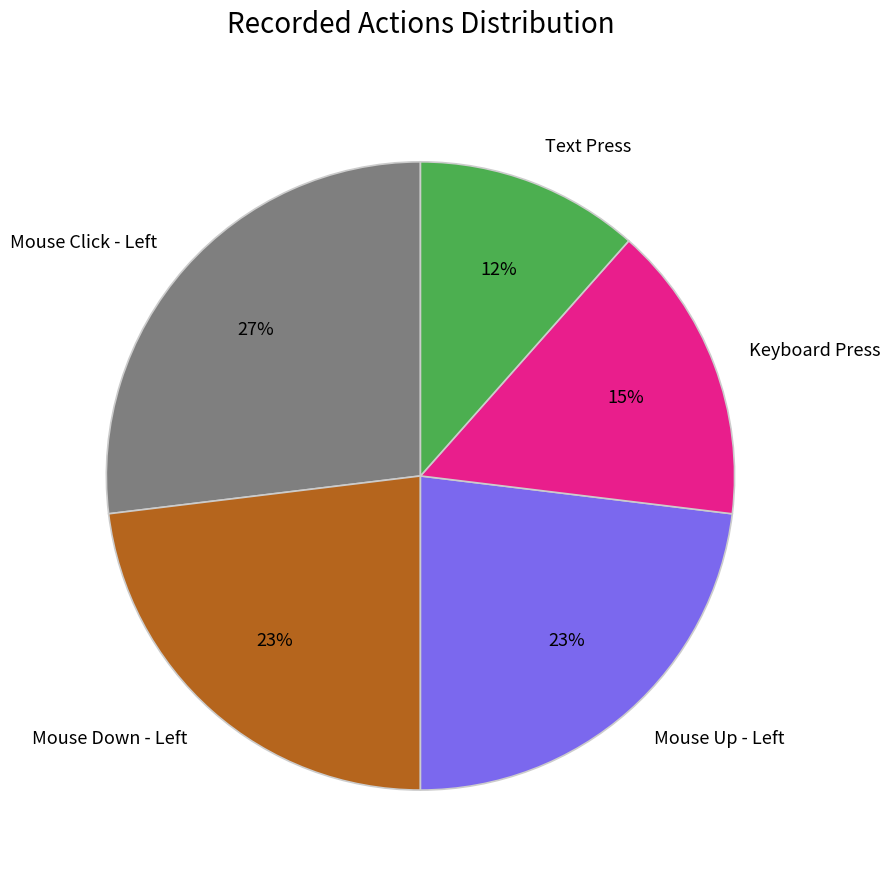

Which slice is the largest?

Mouse Click - Left